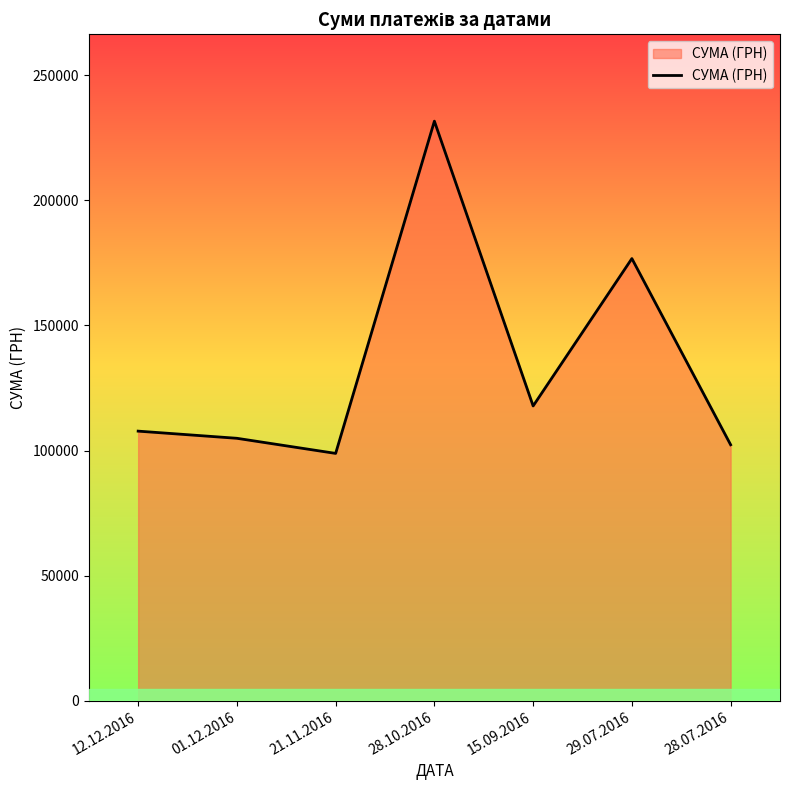

How many lines are shown in the chart?

1